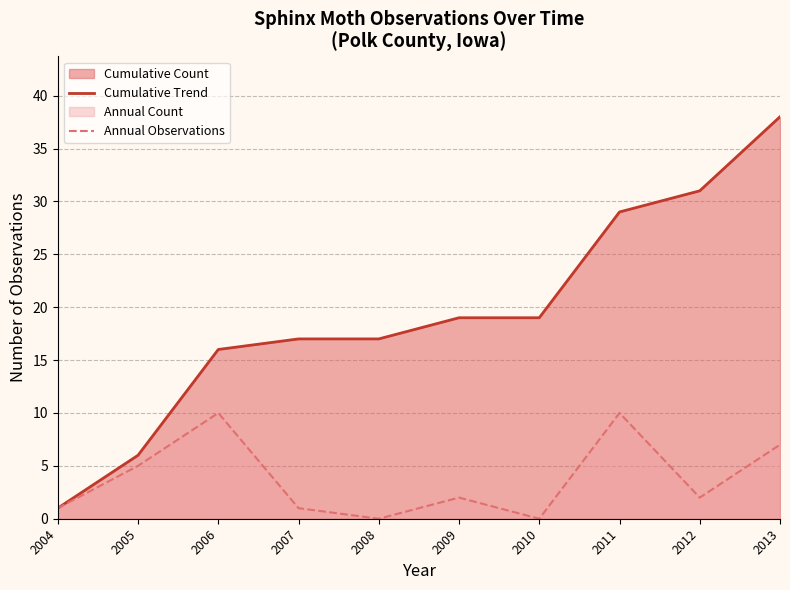

Which series changed the most between 2005 and 2008?

Cumulative Trend